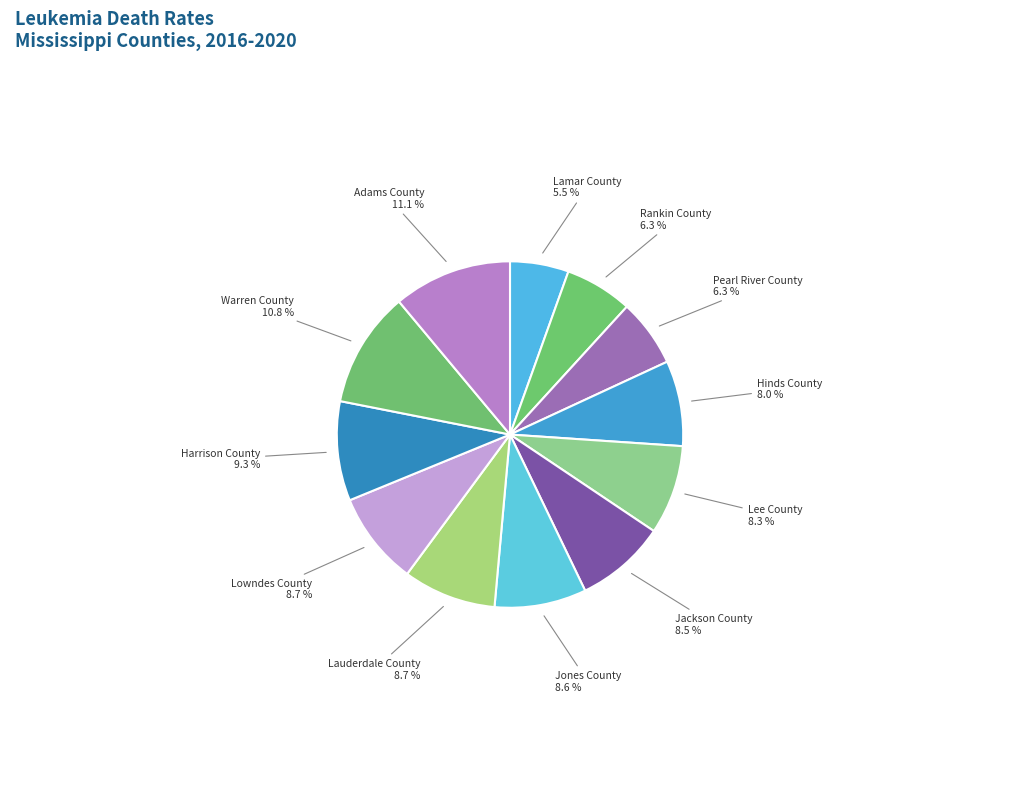

What is the largest slice in the pie chart?

Adams County